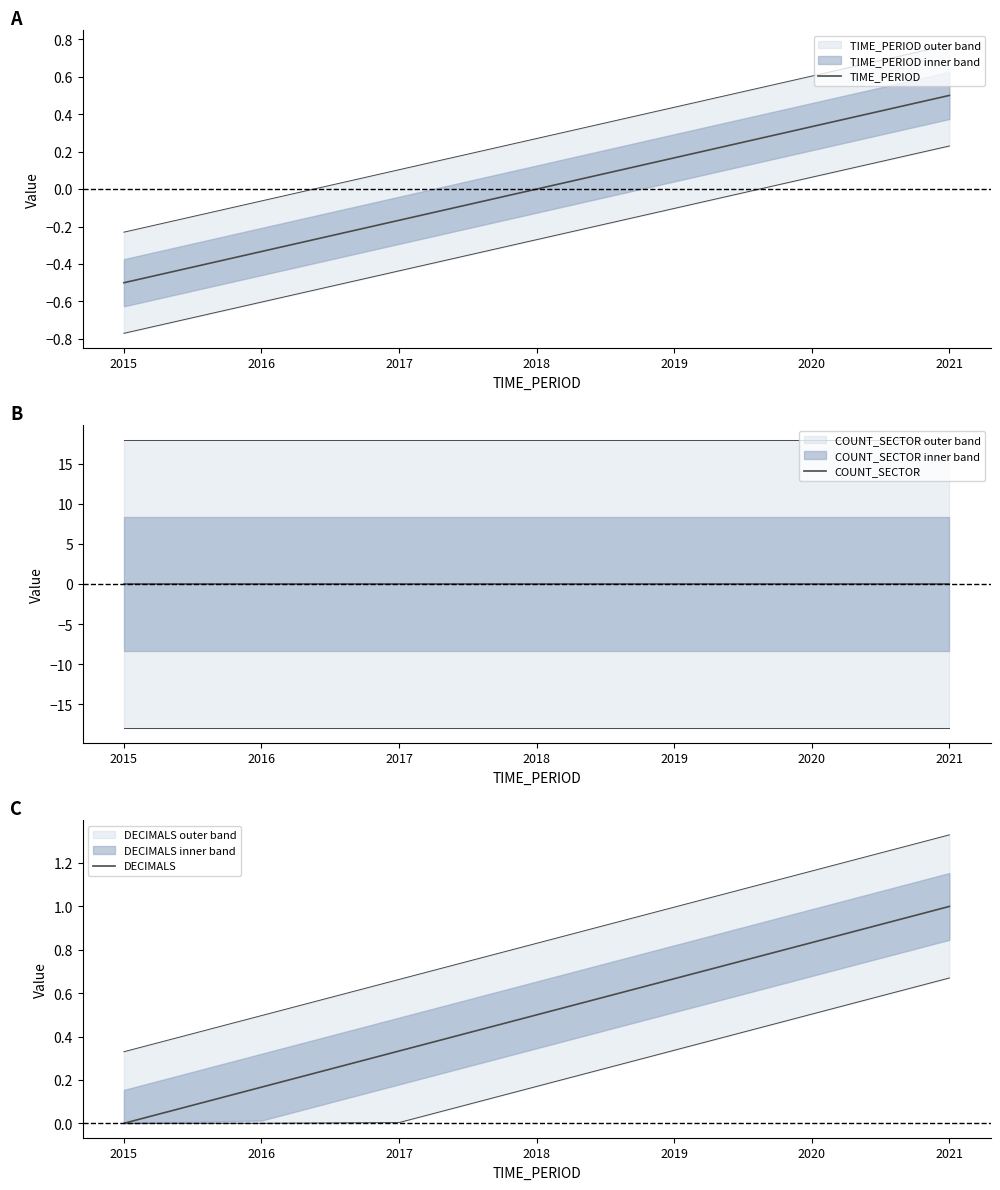

What is the minimum value shown in the chart?

-0.5